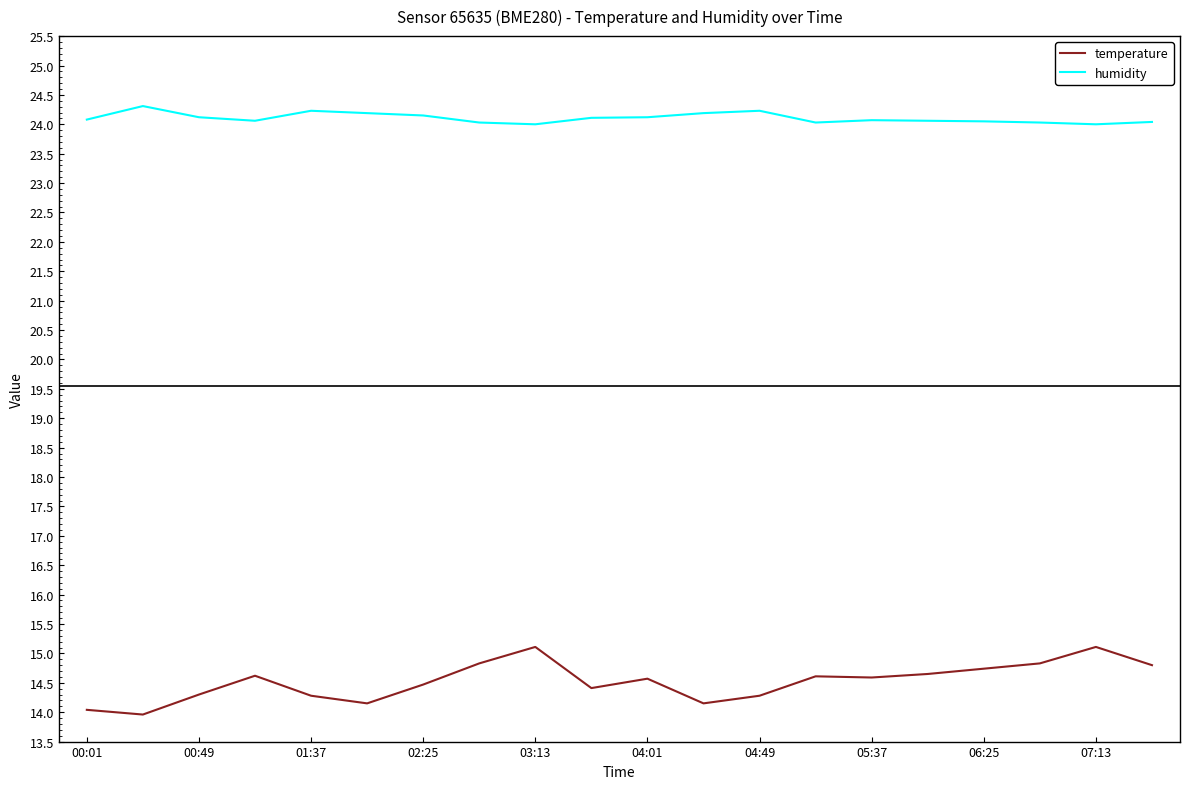

True or false: temperature has more than 0 interior local peaks.

True